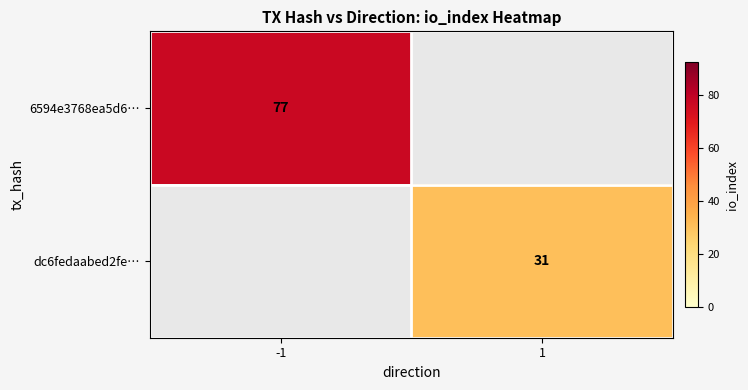

The 6594e3768ea5d6… series shows 77 at -1. True or false?

True